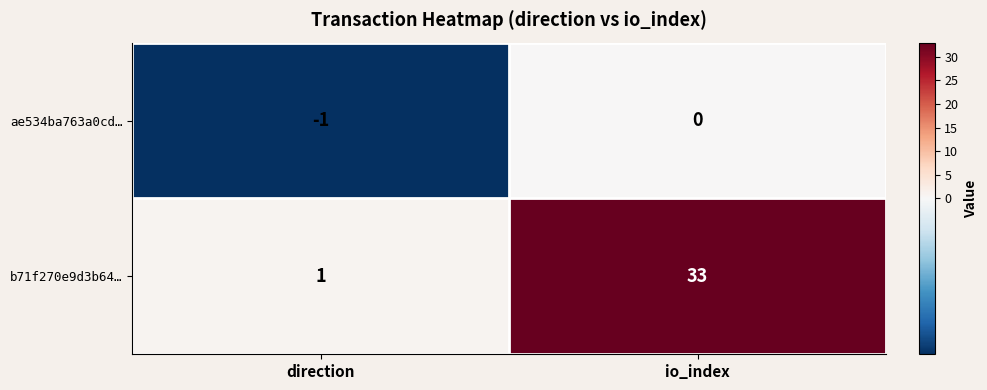

At how many categories does at least one series exceed 0?

2